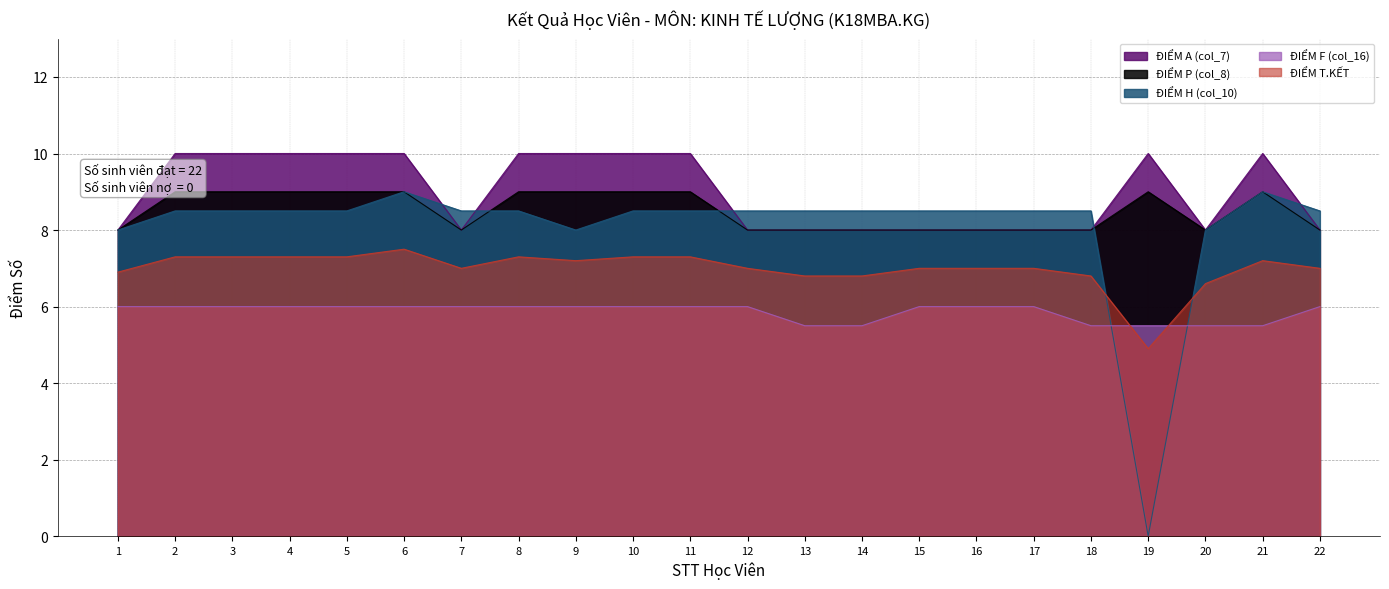

What are all the series names shown in the legend?

ĐIỂM A (col_7), ĐIỂM P (col_8), ĐIỂM H (col_10), ĐIỂM F (col_16), ĐIỂM T.KẾT